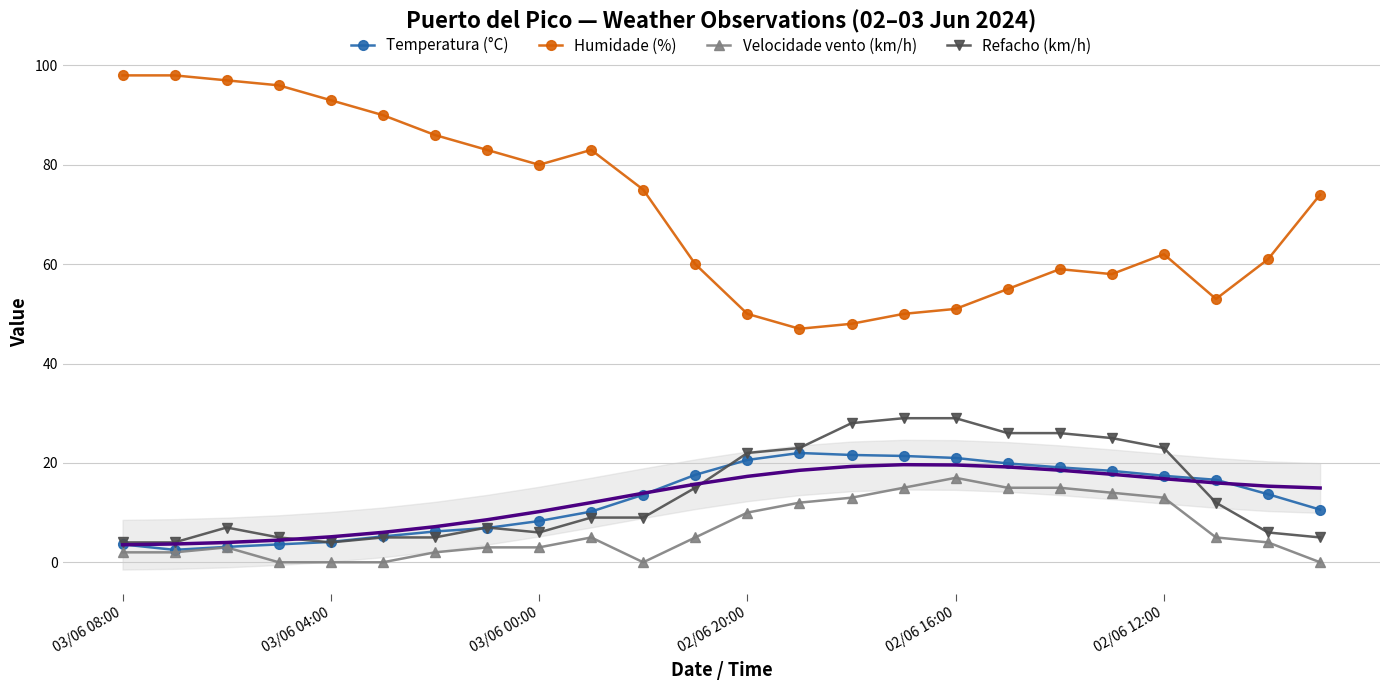

What are all the series names shown in the legend?

Temperatura (°C), Humidade (%), Velocidade vento (km/h), Refacho (km/h)